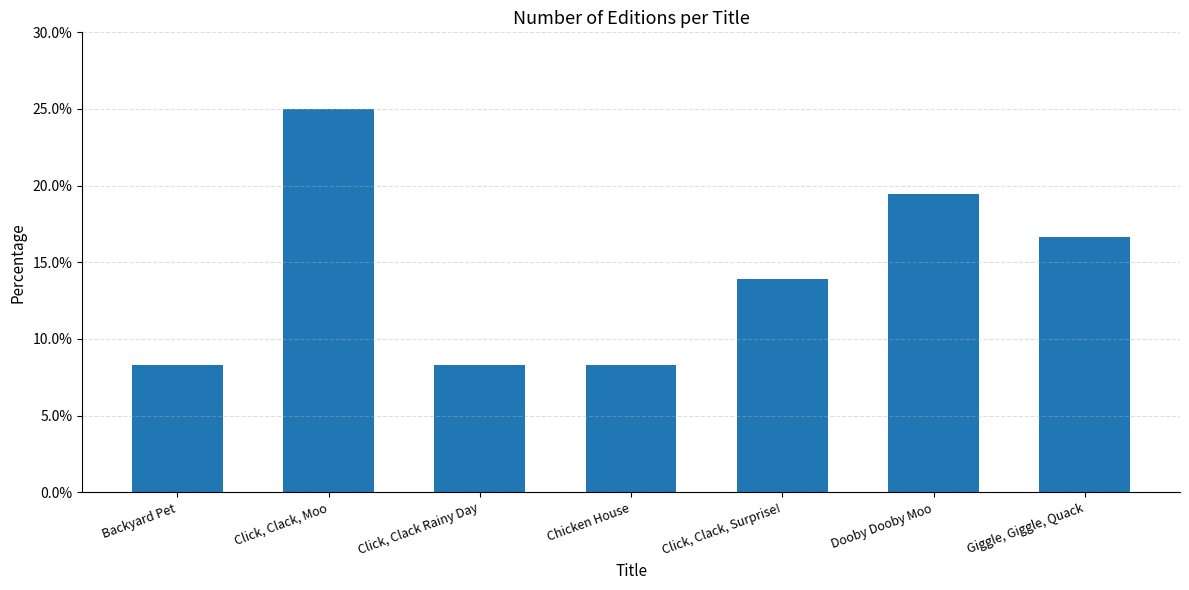

Which category has the highest value across all series?

Click, Clack, Moo